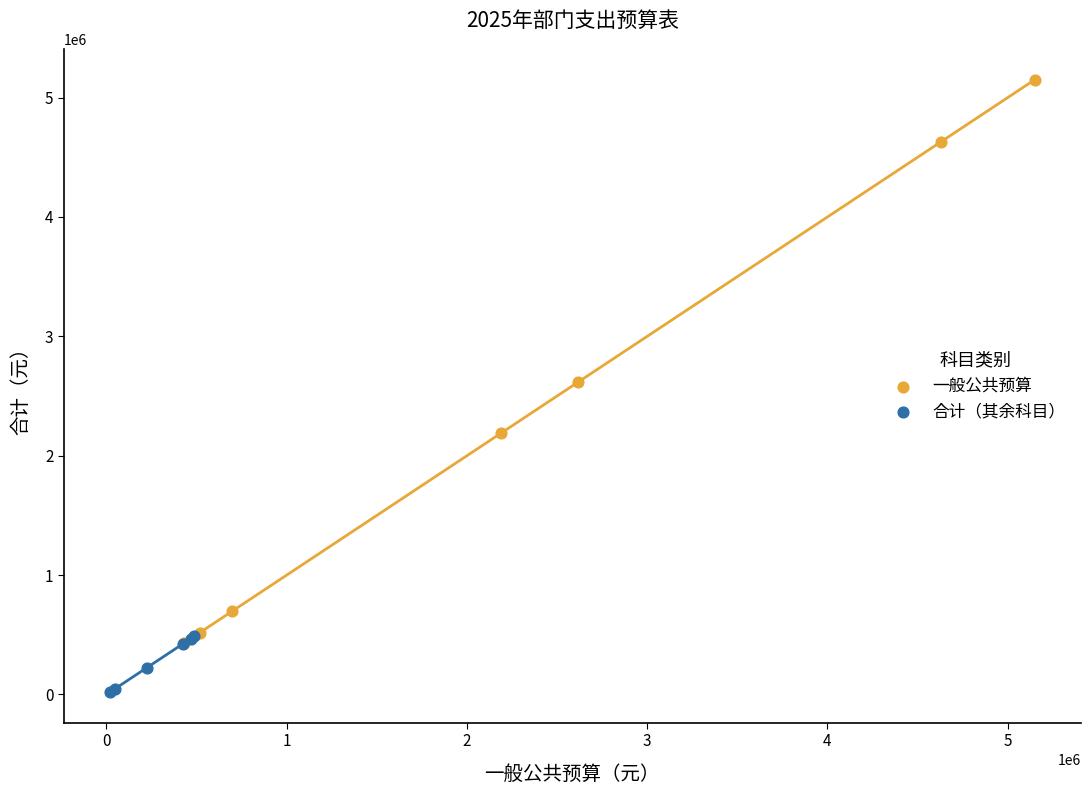

Which series reaches the minimum Y coordinate?

合计（其余科目）